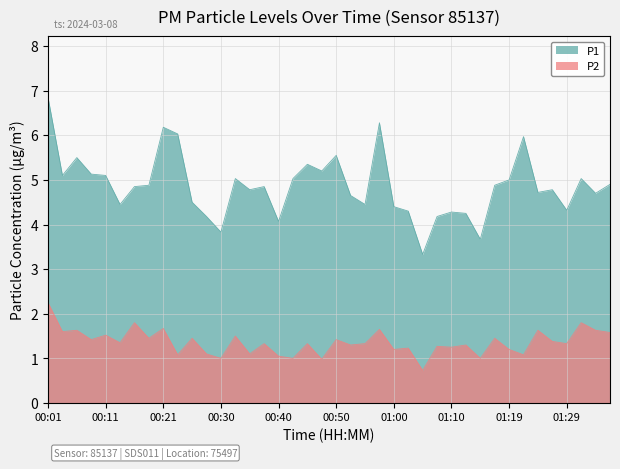

How many series are shown in this chart?

2